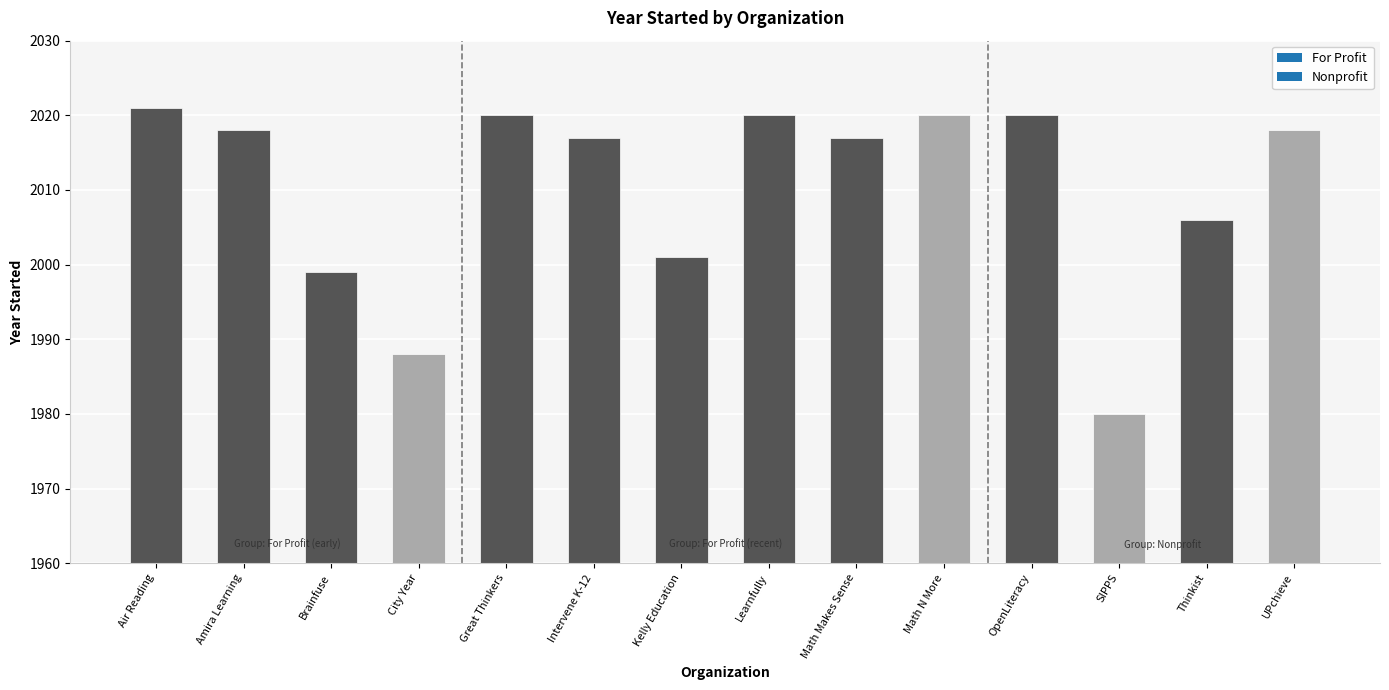

Reading left to right, list all the values displayed in this chart.

2021	2018	1999	1988	2020	2017	2001	2020	2017	2020	2020	1980	2006	2018